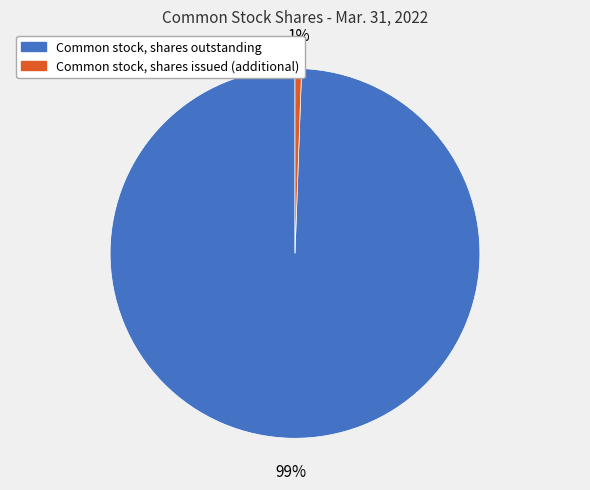

Which category has the smallest portion of the pie?

Common stock, shares issued (additional)